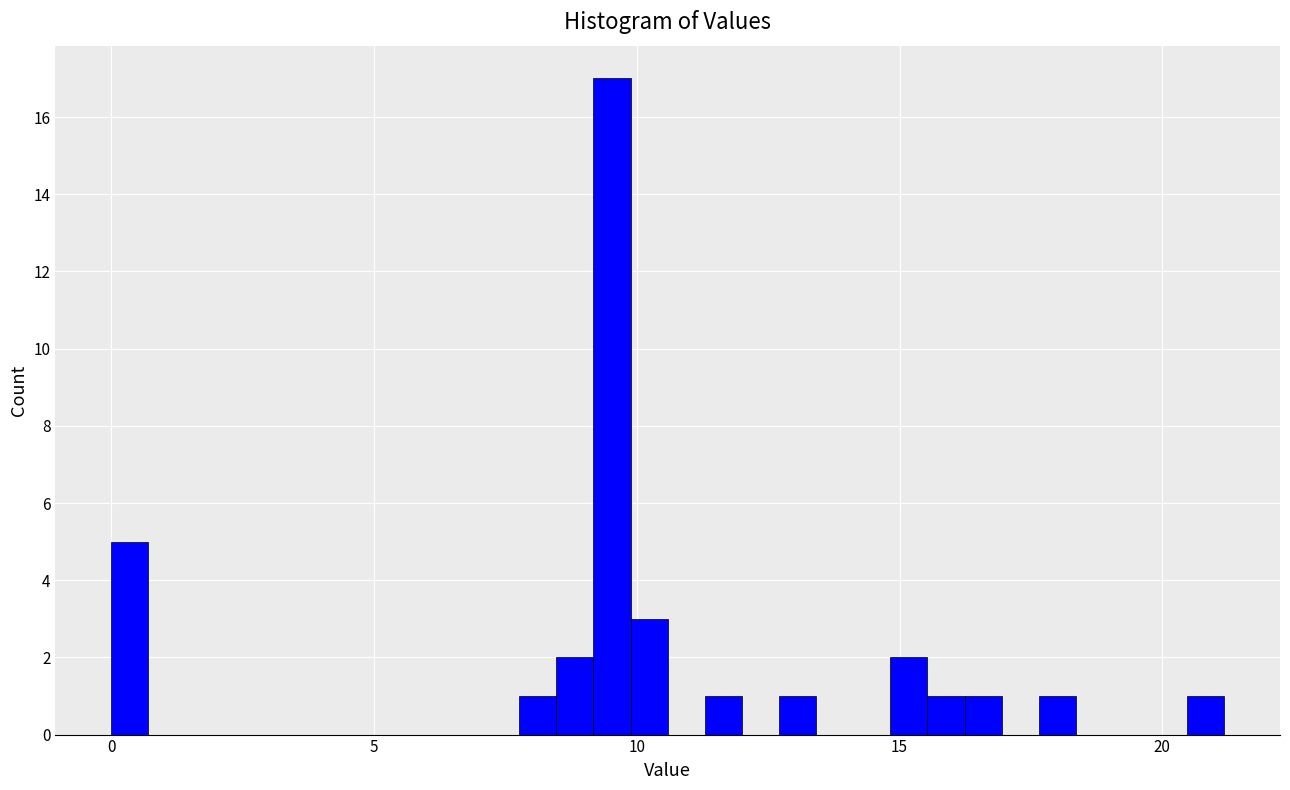

Read against the x-axis, roughly where is the centre of the tallest bar?

9.5